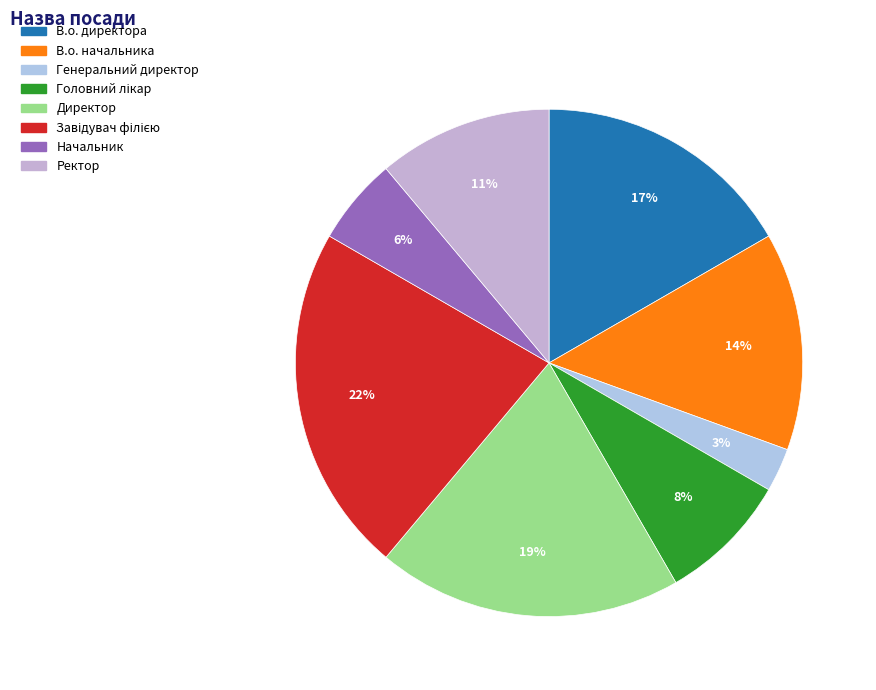

Combined, do В.о. начальника and Начальник account for over 50%?

No